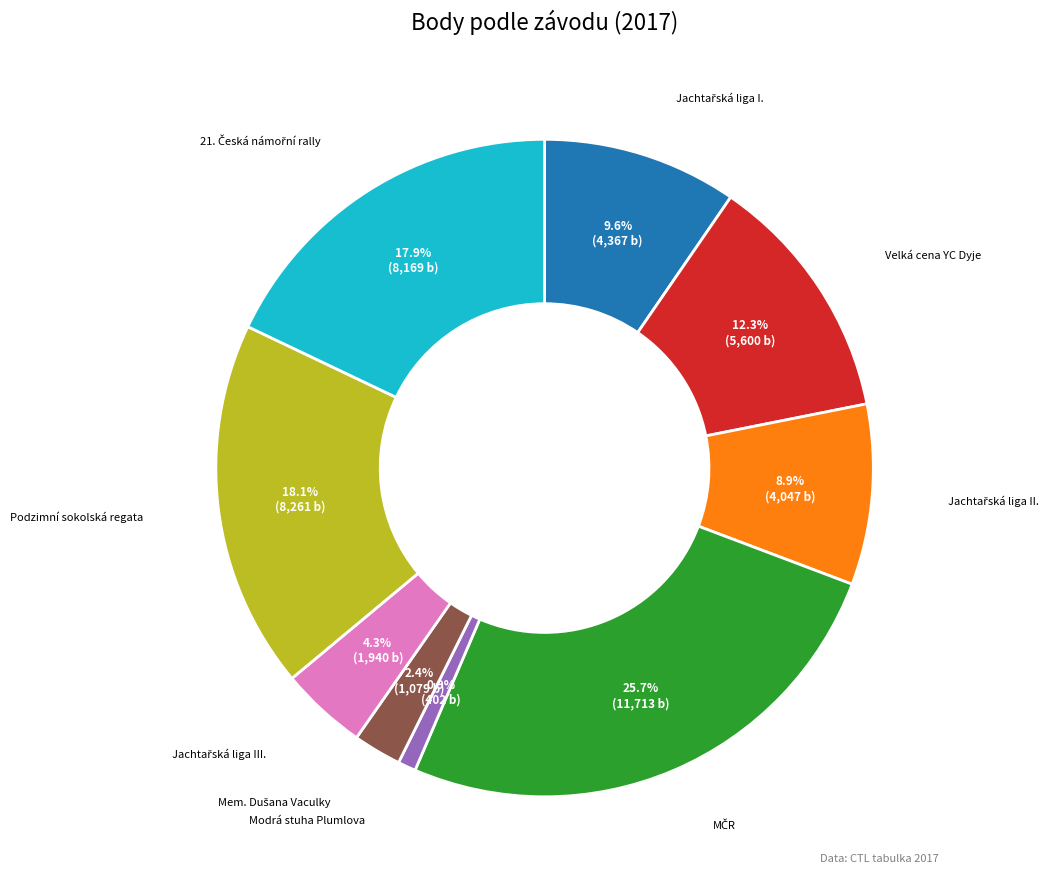

What is the smallest slice in the pie chart?

Modrá stuha Plumlova